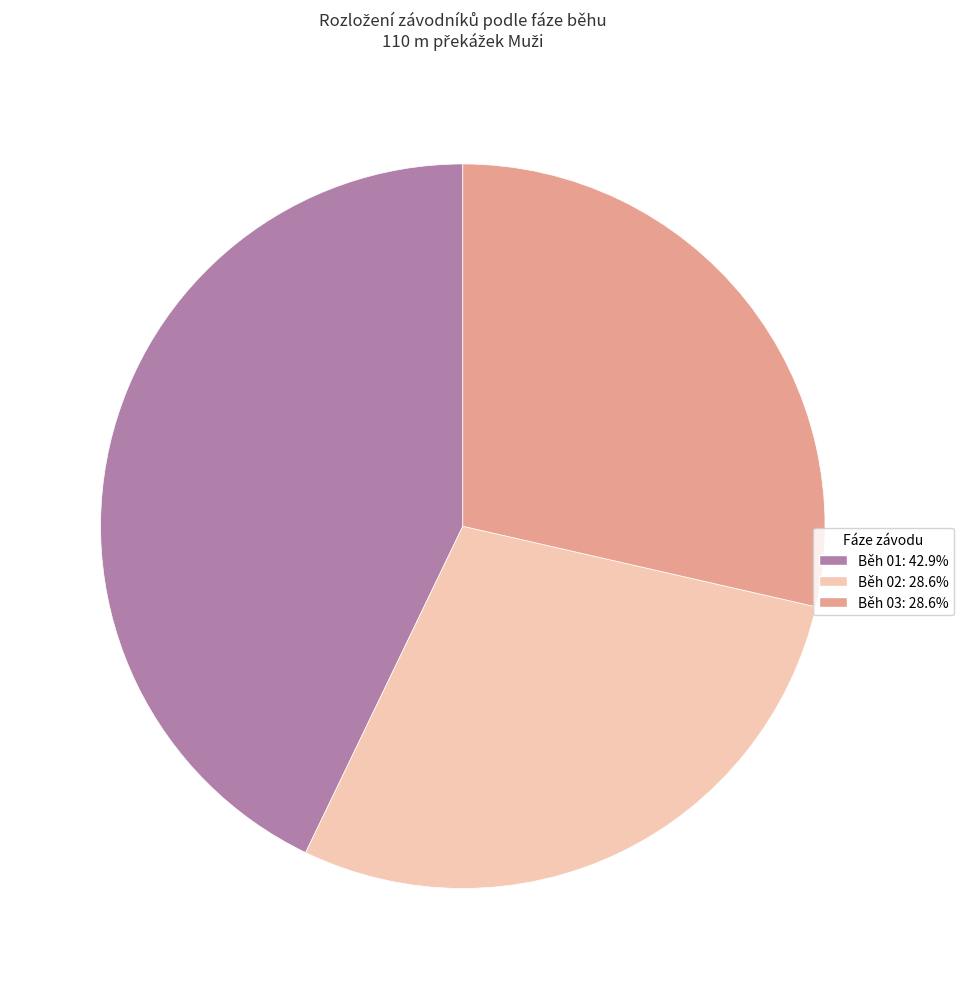

What is the ratio of the value at Běh 02 to the value at Běh 01?

0.7